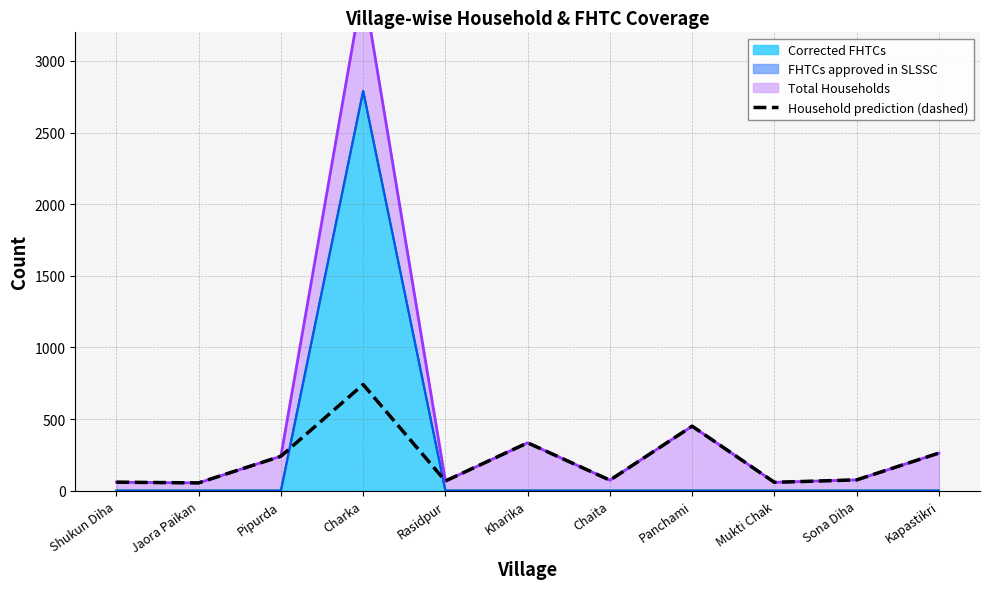

What value does the data have at Charka, to the nearest 10?

740